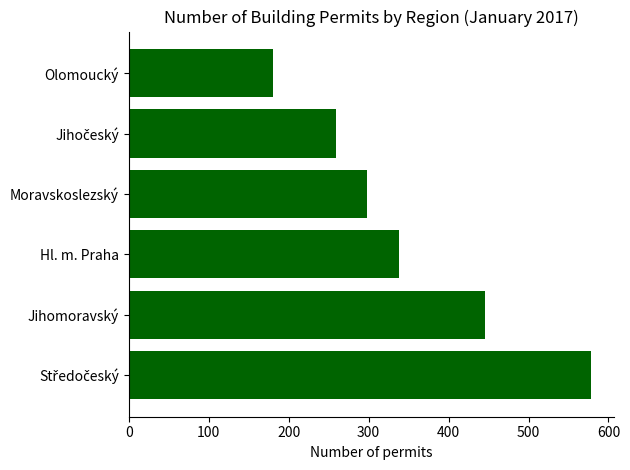

The chart shows a value of 266 at Olomoucký. True or false?

False